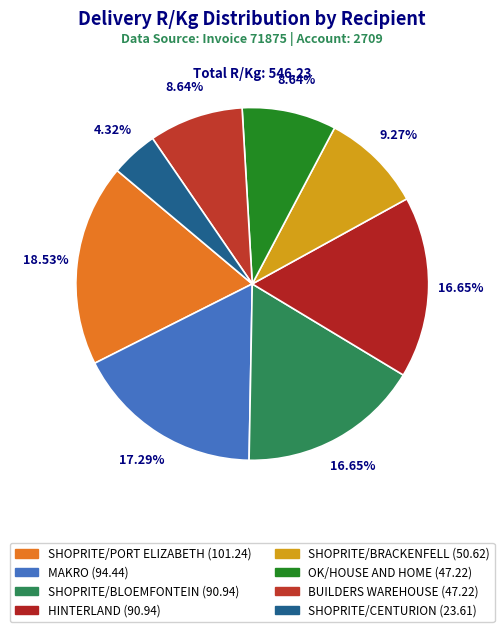

To the nearest percent, what is the average slice percentage?

12%